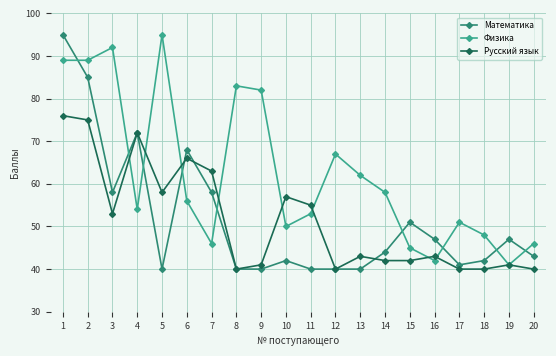

How many lines are shown in the chart?

3